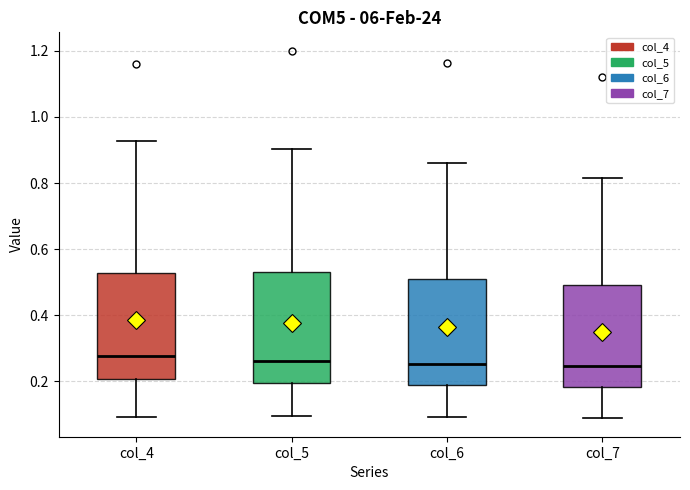

Reading left to right, read every box against the y-axis: the position of its median line, the range the box covers, and the ends of its whiskers. The values are not printed on the chart, so give them approximately, as read against the axis.

col_4: median 0.28, box 0.20 to 0.52, whiskers 0.10 to 0.92
col_5: median 0.26, box 0.20 to 0.52, whiskers 0.10 to 0.90
col_6: median 0.26, box 0.18 to 0.50, whiskers 0.10 to 0.86
col_7: median 0.24, box 0.18 to 0.48, whiskers 0.08 to 0.82